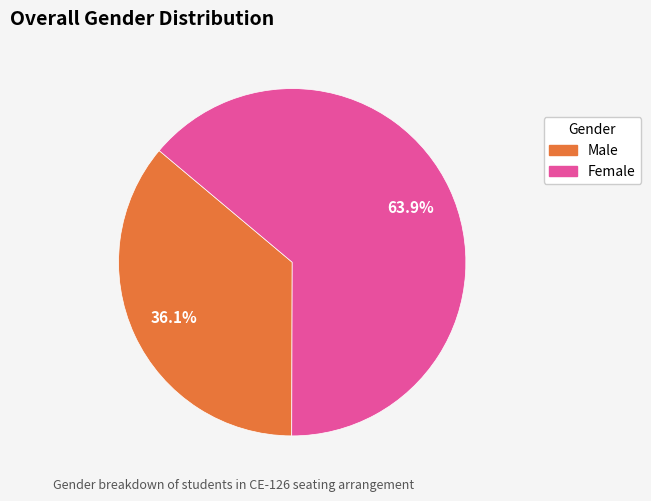

Which category accounts for the majority?

Female